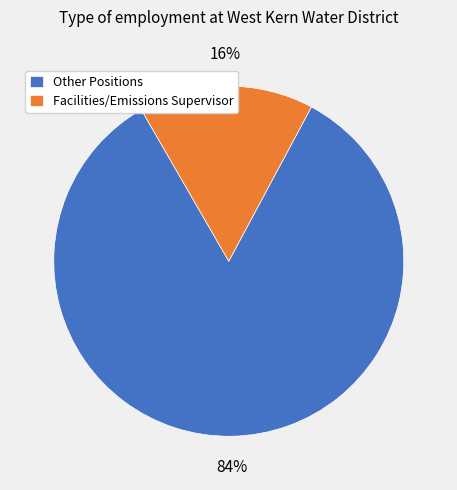

Rank the categories by value from lowest to highest.

Facilities/Emissions Supervisor, Other Positions